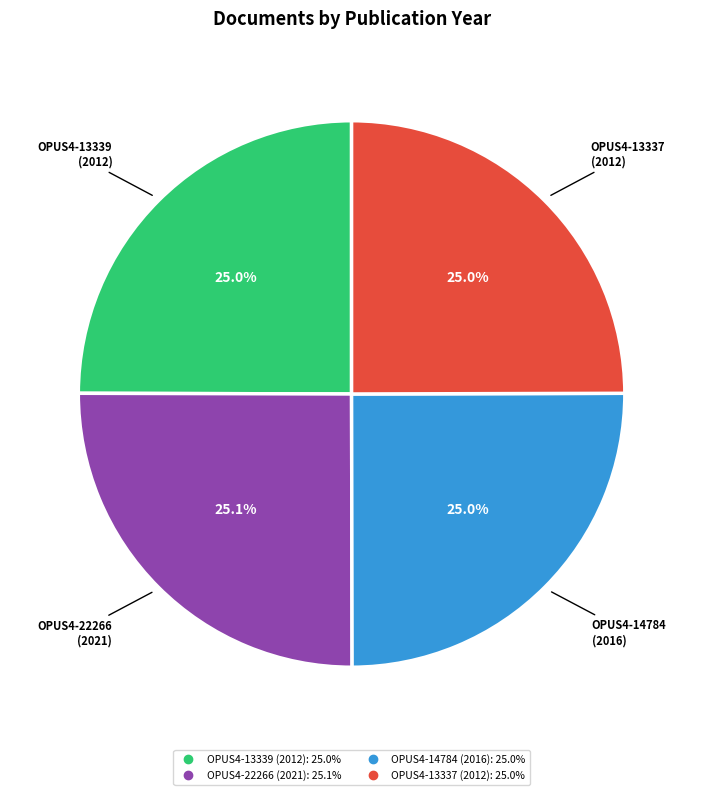

Is there a majority slice in this chart?

No